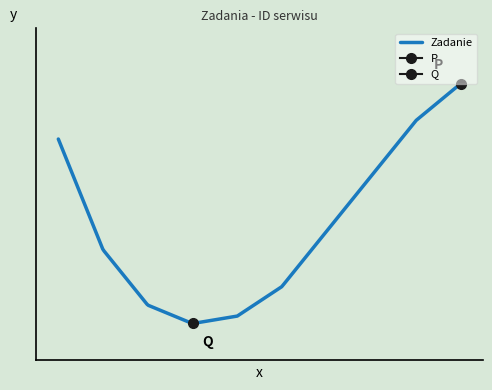

What is the ratio of the value at 923035 to the value at 923044?

0.7